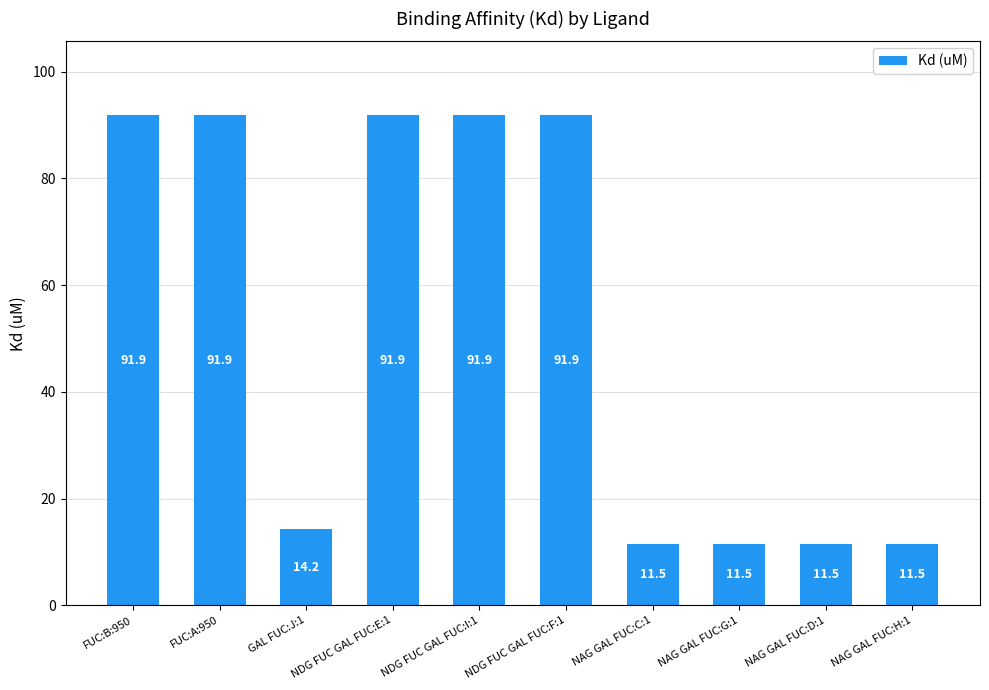

What is the ratio of the value at NAG GAL FUC:G:1 to the value at NDG FUC GAL FUC:I:1?

0.1